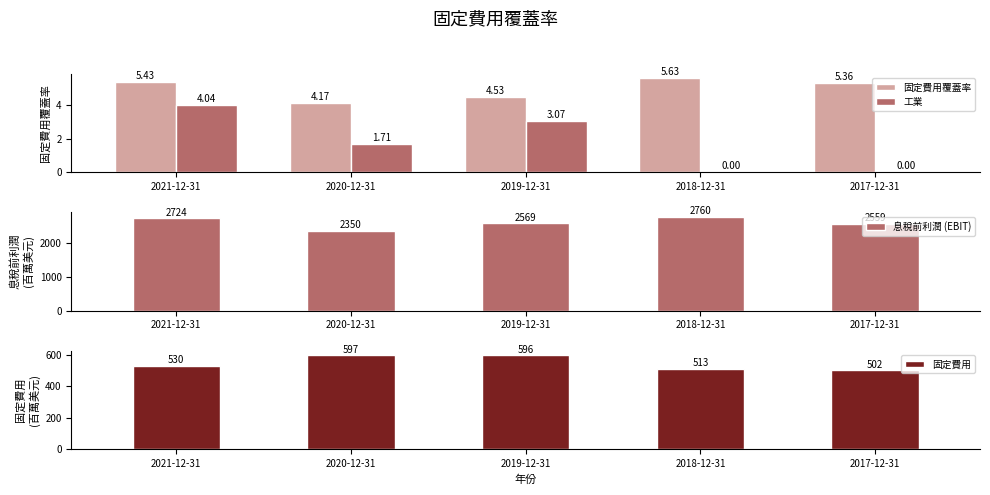

What is the difference between the highest and lowest values at 2021-12-31?

2720.0